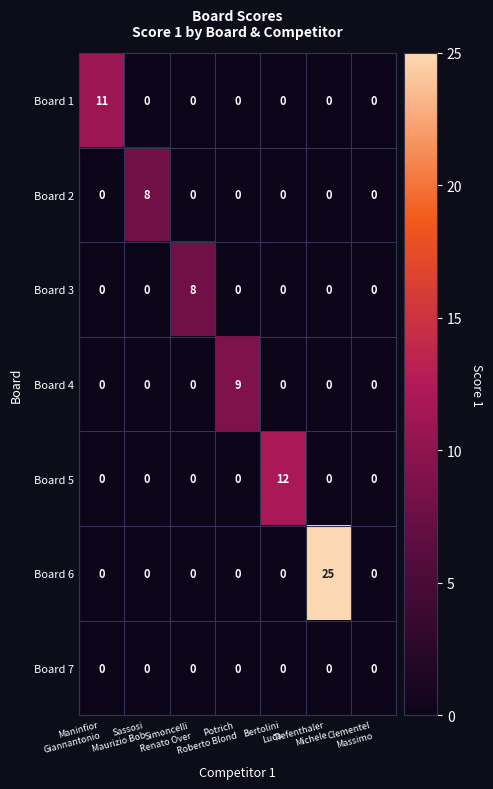

What is the spread (max minus min) of values at Tiefenthaler
Michele?

25